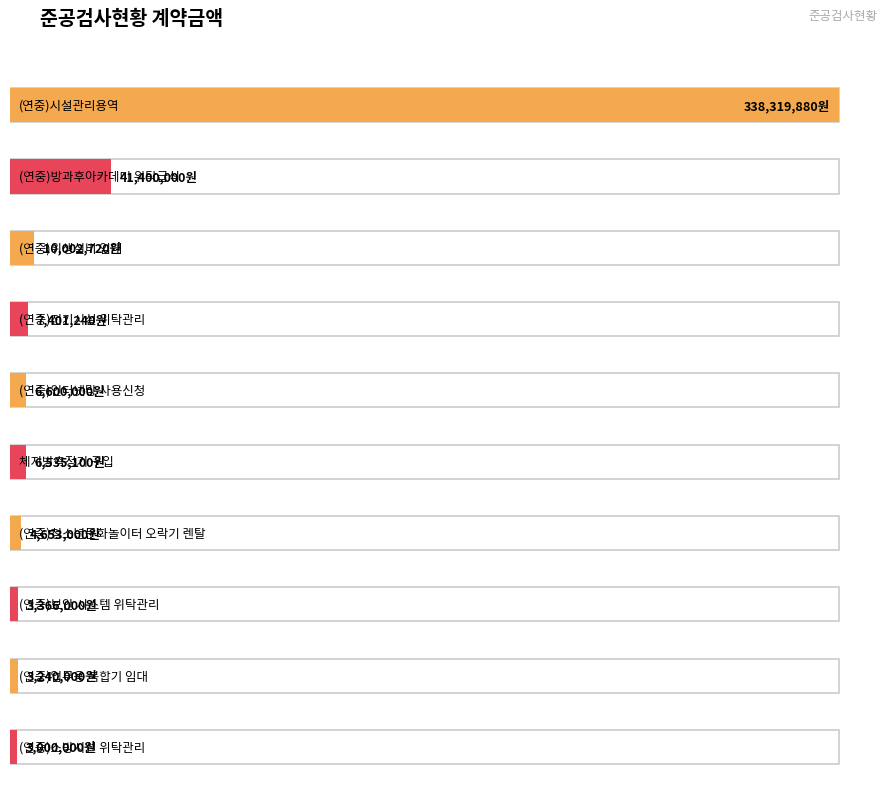

Is it true that the value at (연중)인터넷 전화 사용신청 is 448521?

False